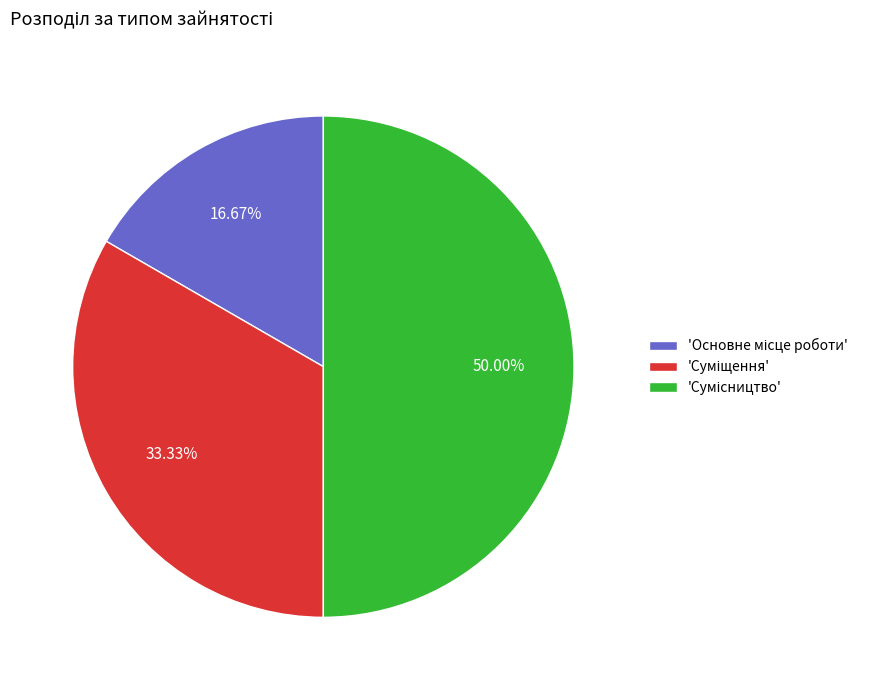

Which slice is the smallest?

Основне місце роботи